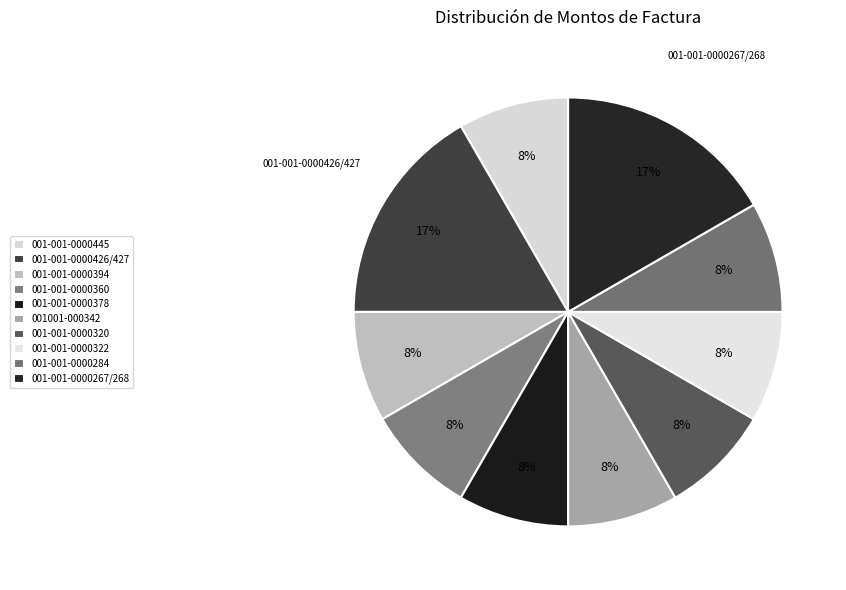

How many slices are in this pie chart?

10